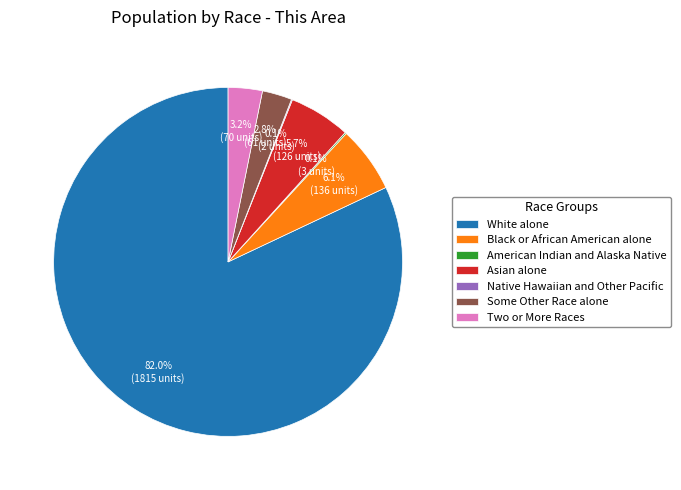

Which slice is the largest?

White alone